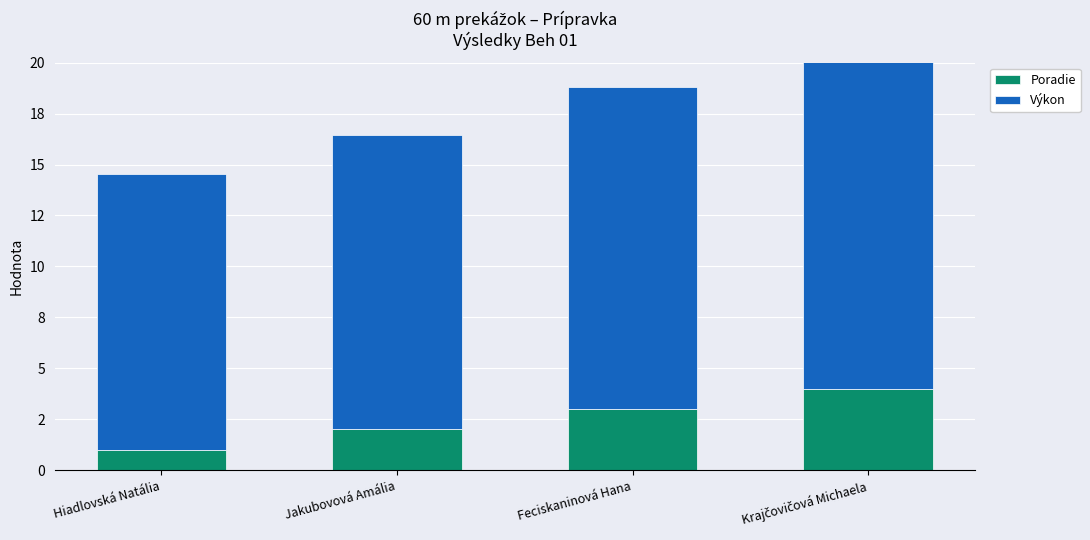

What is the minimum value shown in the chart?

1.0